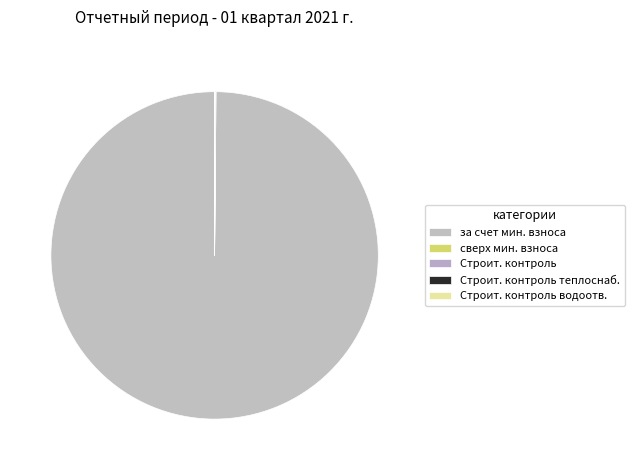

To the nearest percent, what is the average slice percentage?

20%